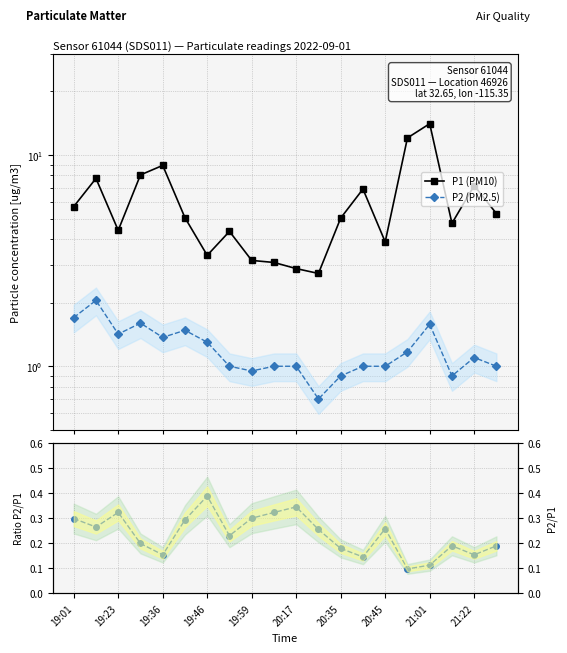

What is the average value of the P2/P1 series?

0.2